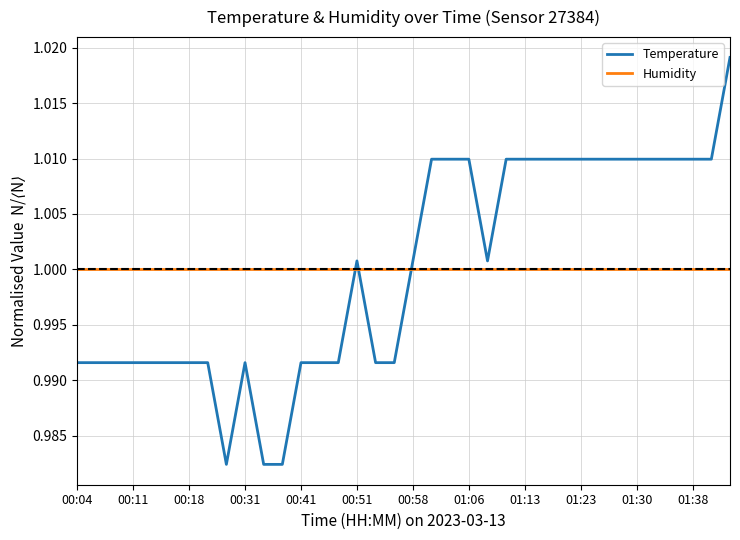

Which series has the widest spread of values?

Temperature